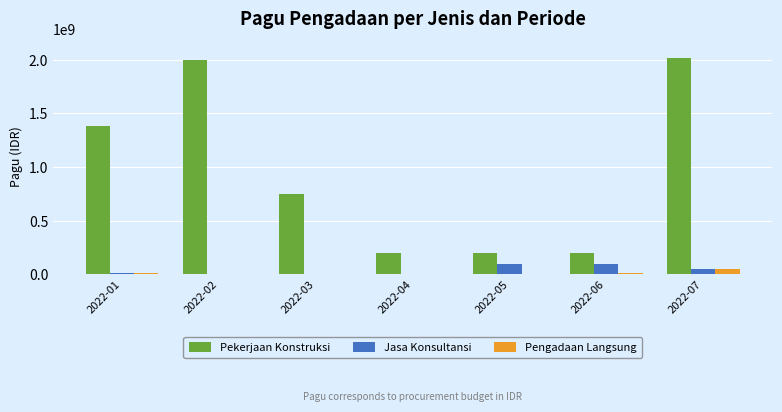

How many groups of bars are there?

7